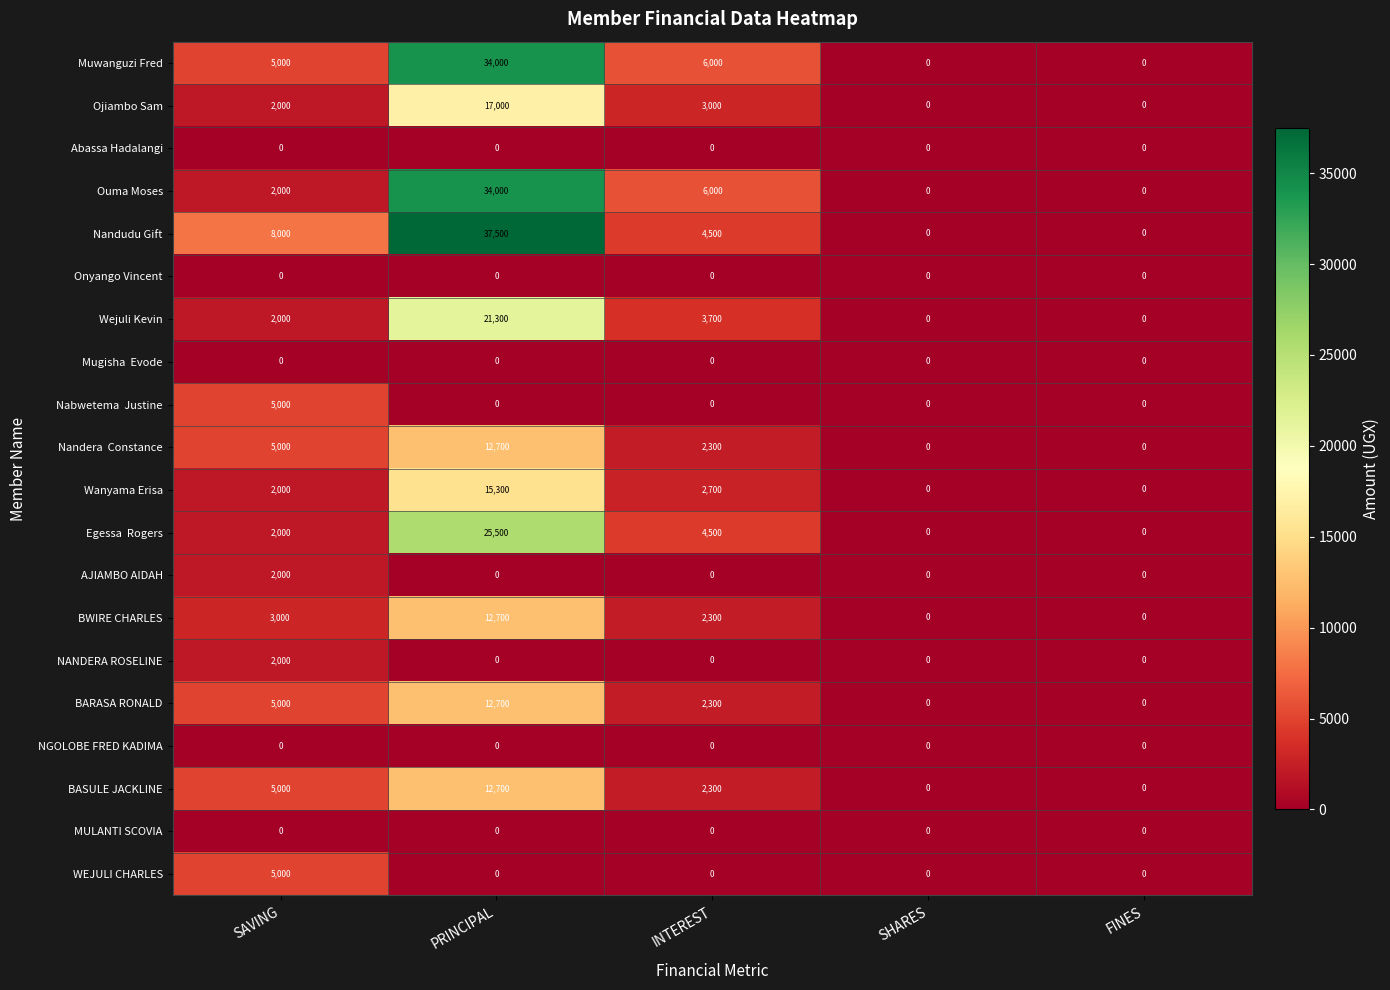

What is the spread (max minus min) of values at PRINCIPAL?

37500